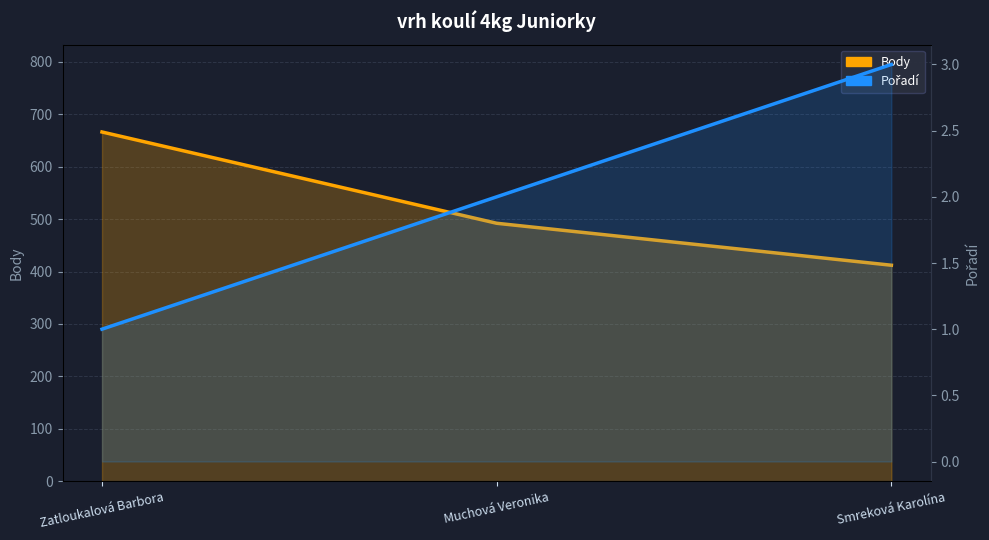

At which label is Pořadí closest to 2?

Muchová Veronika